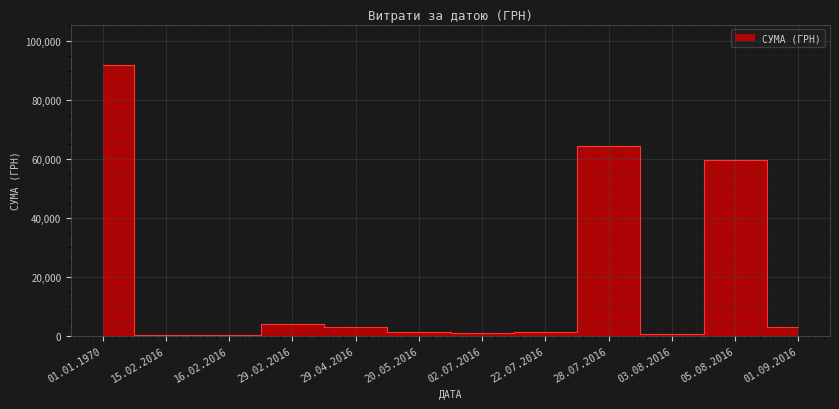

What is the label of the 9th point from the left?

28.07.2016